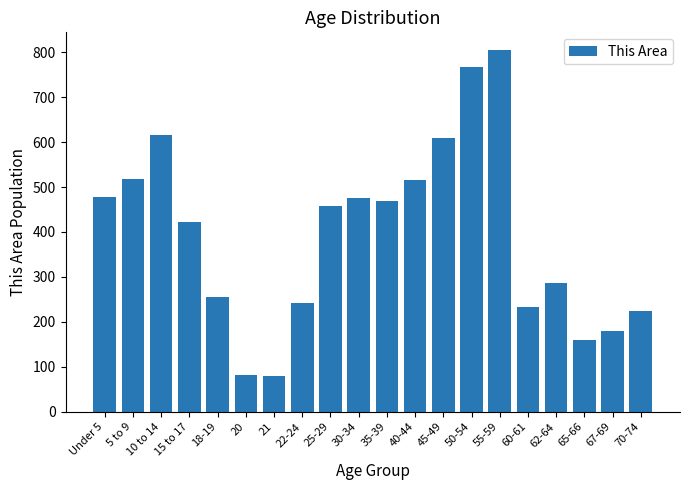

True or false: the data shows 128 at 20.

False